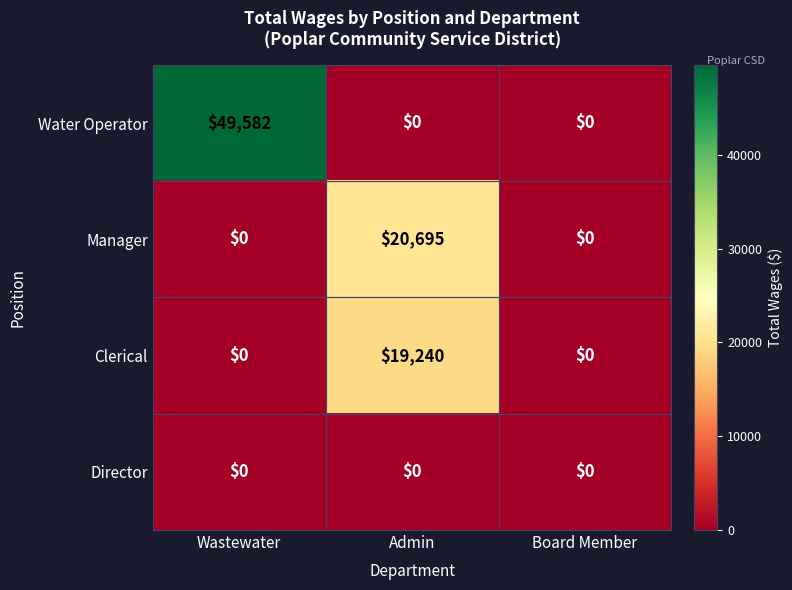

What is the difference between the maximum and minimum values in the Manager series?

20695